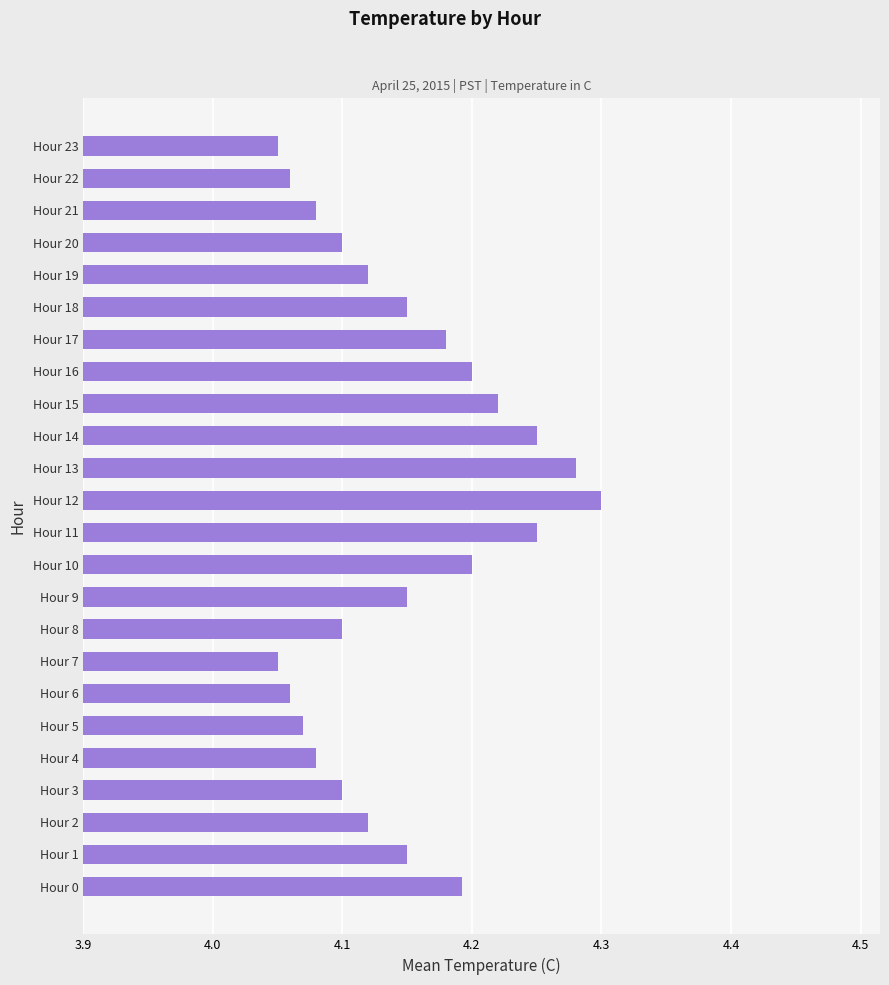

Approximately how many times larger is the value at Hour 4 compared to Hour 22?

1.0